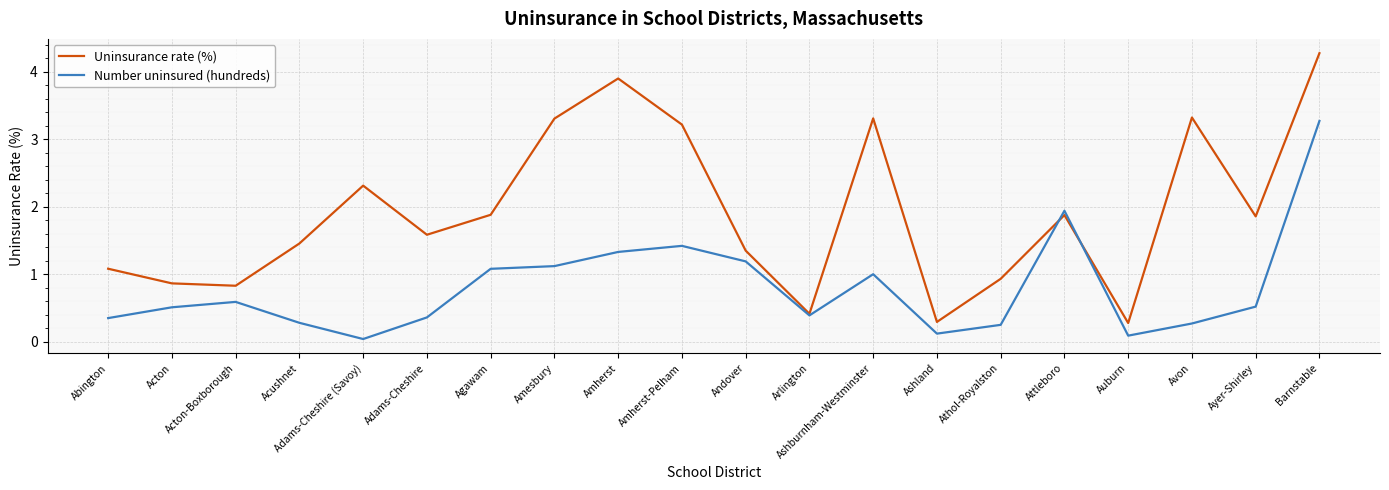

What position from the left is Agawam?

7